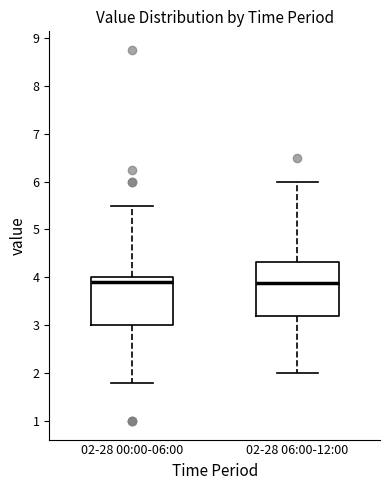

Where does the lower whisker of the box for 02-28 06:00-12:00 end on the y-axis? The values are not printed on the chart, so give them approximately, as read against the axis.

2.0